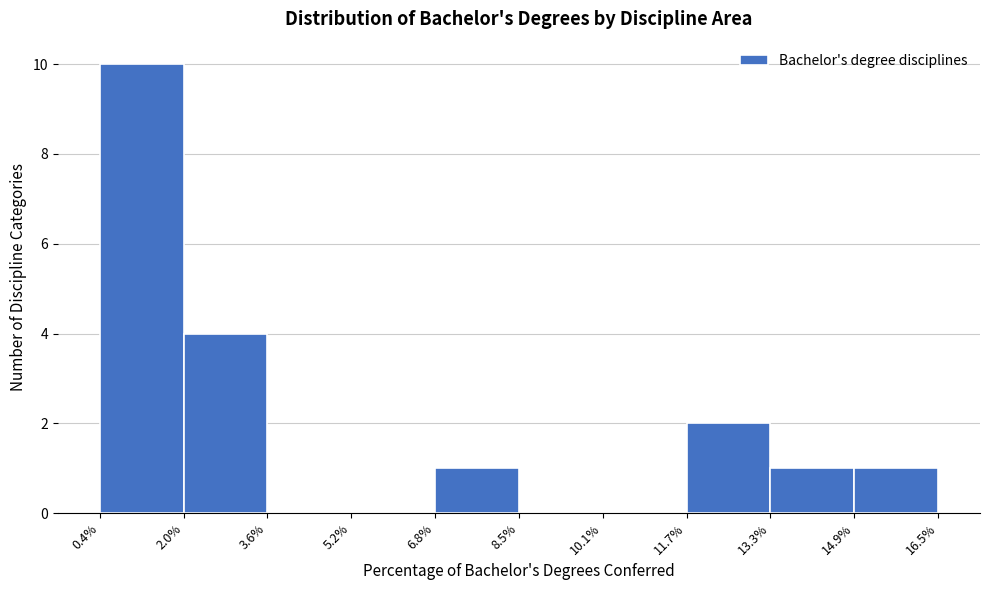

Which range on the x-axis has the tallest bar?

0.4% to 2.0%